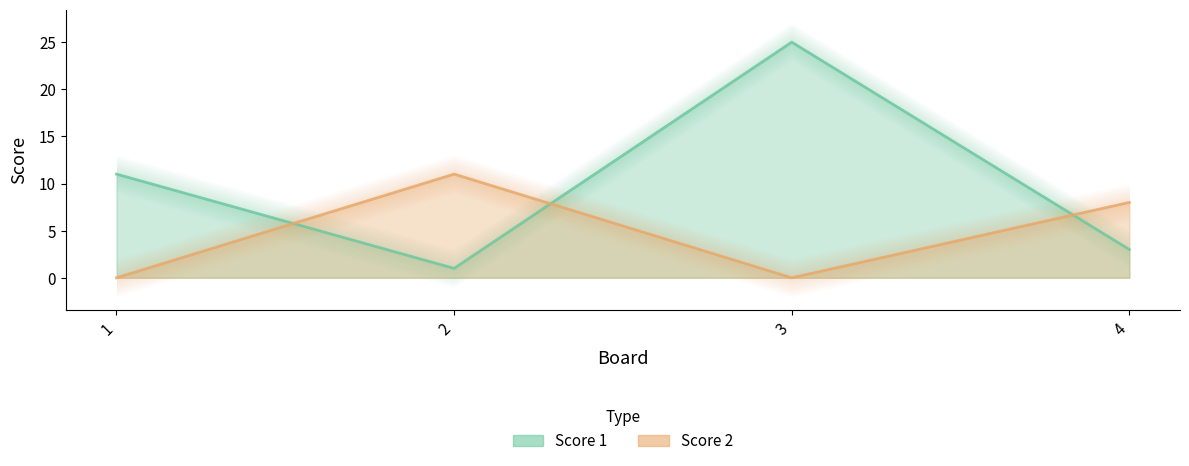

Which series has the largest total across all categories?

Score 1